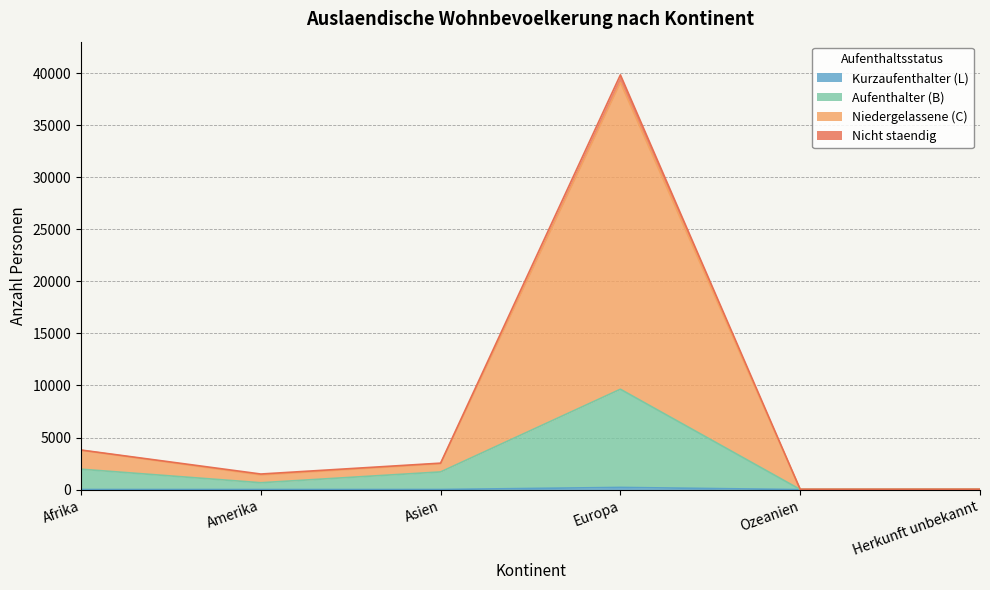

Reading left to right, what are all the values shown in this chart?

Kurzaufenthalter (L): 7	7	9	208	0	0
Aufenthalter (B): 1959	658	1696	9636	12	24
Niedergelassene (C): 3799	1495	2540	39825	25	30
Nicht staendig: 3772	1406	2483	39084	24	30